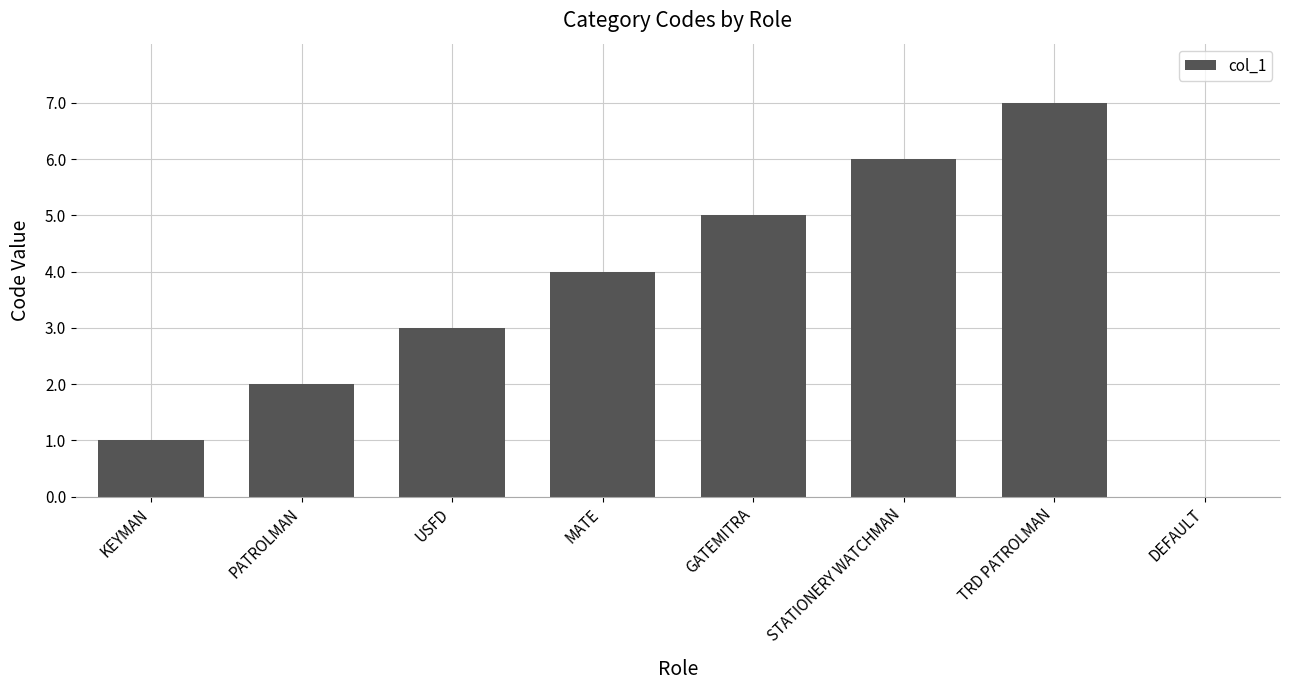

What is the approximate value at PATROLMAN?

2